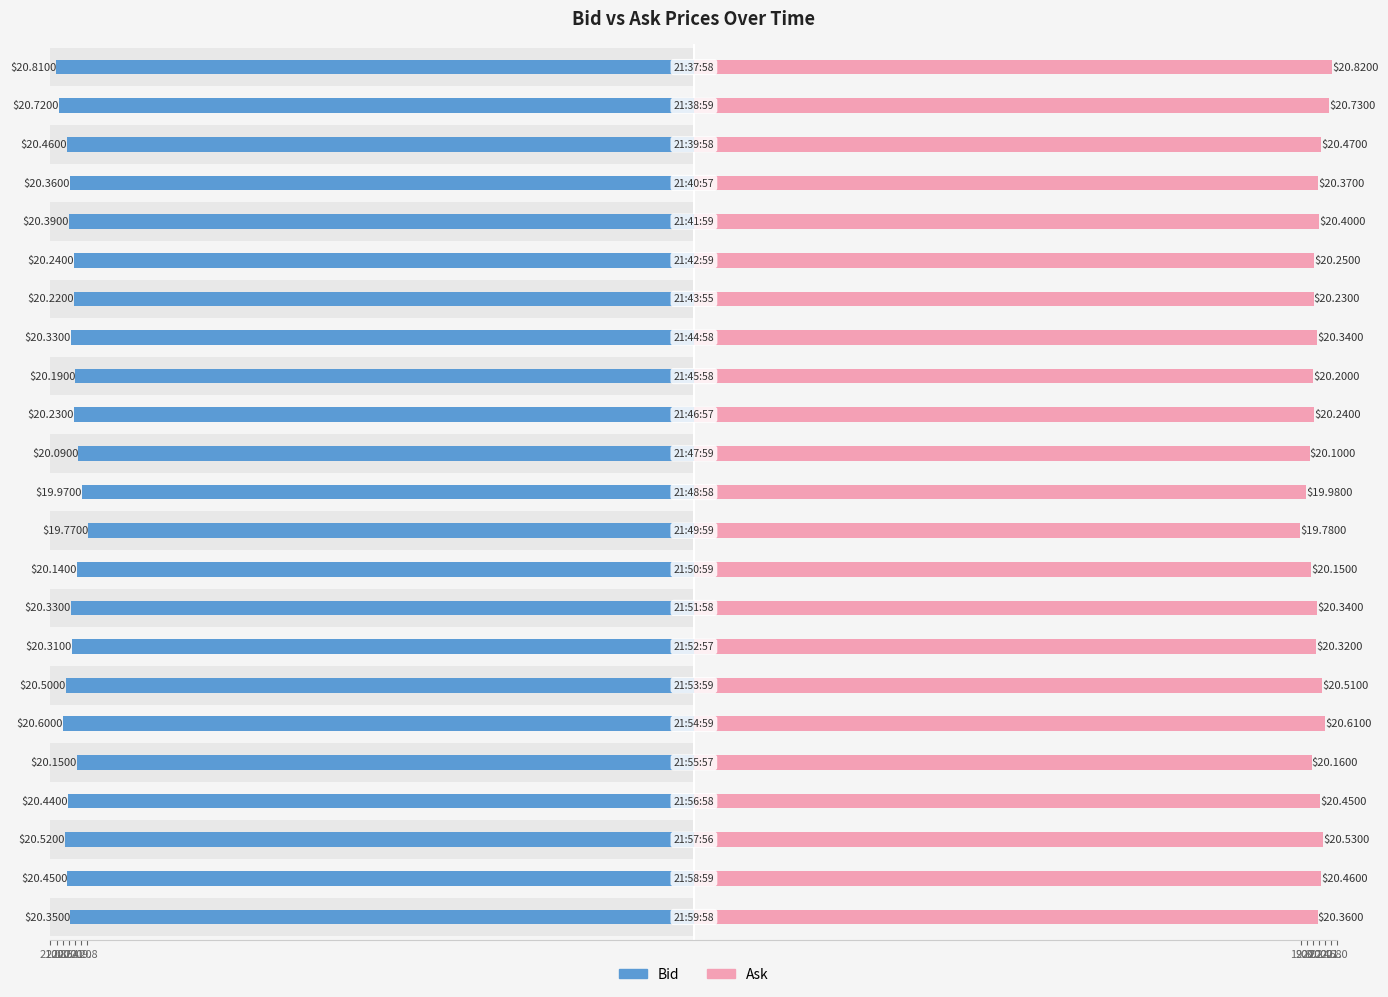

Which series has the widest spread of values?

Bid